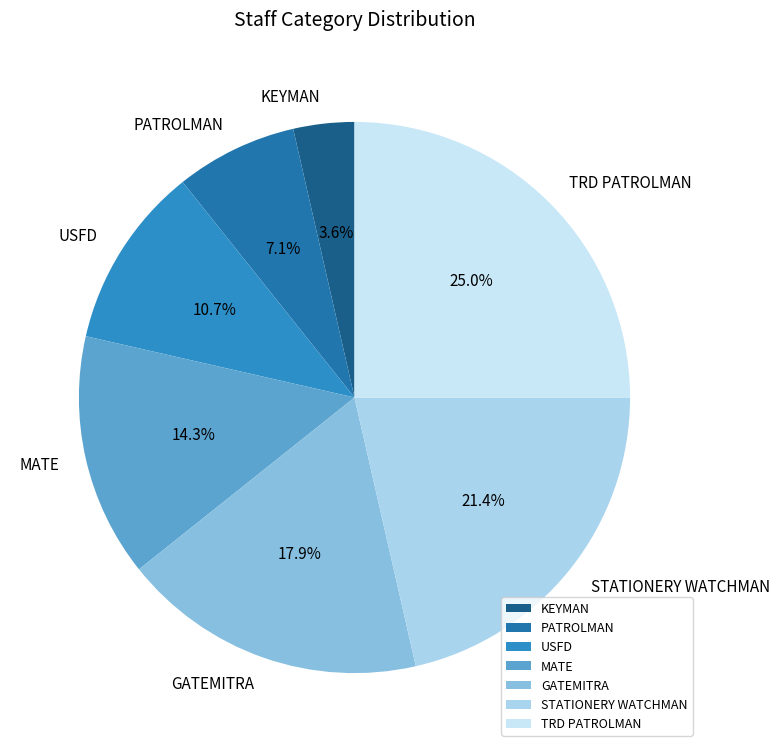

To the nearest percent, what is the average slice percentage?

14%